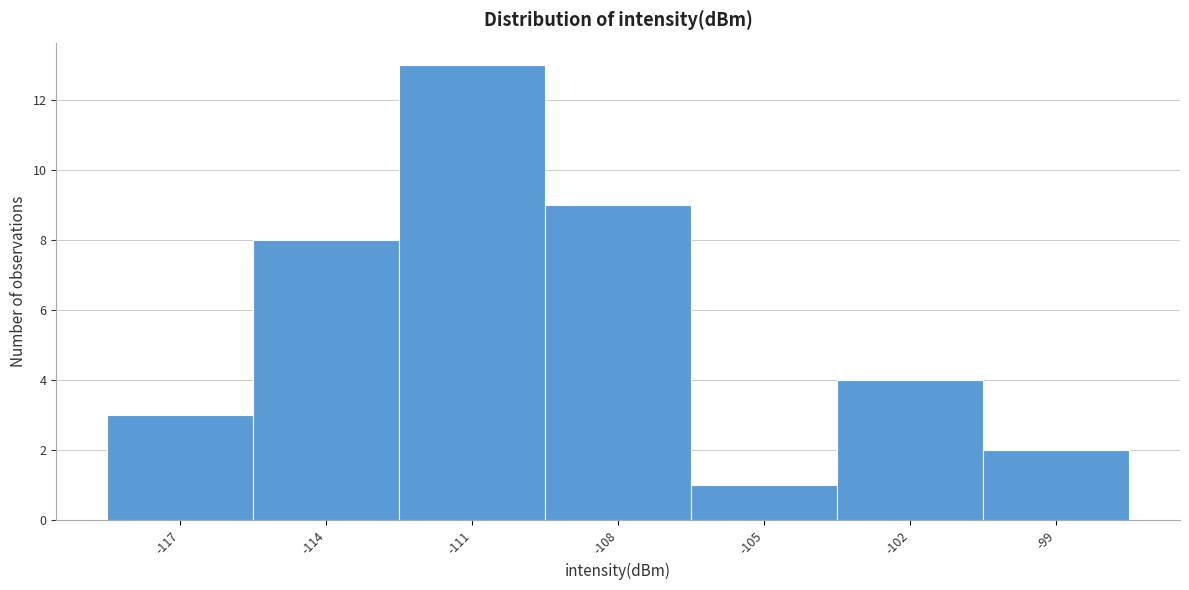

Reading left to right, transcribe all the data shown in this chart.

-117=3	-114=8	-111=13	-108=9	-105=1	-102=4	-99=2